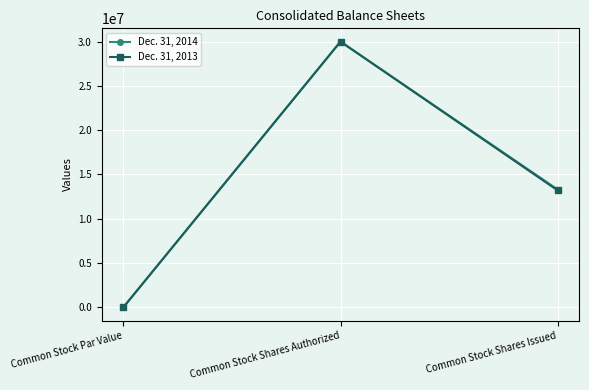

What is the difference between the Dec. 31, 2013 values at Common Stock Shares Authorized and Common Stock Shares Issued?

16803860